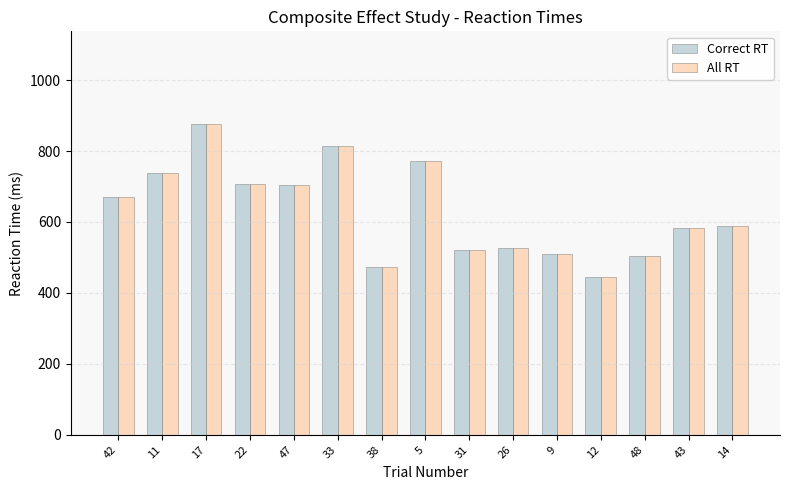

At which category is the sum across all series the highest?

17